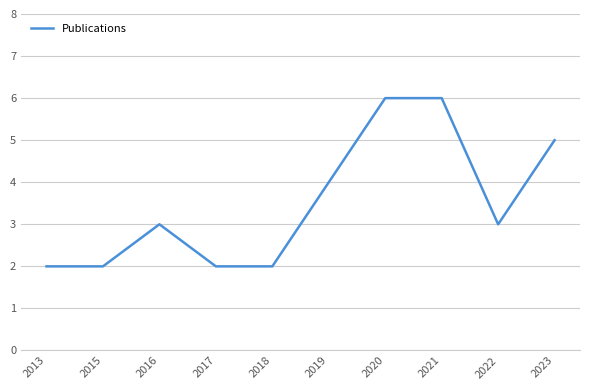

What is the difference between the values at 2013 and 2022?

1